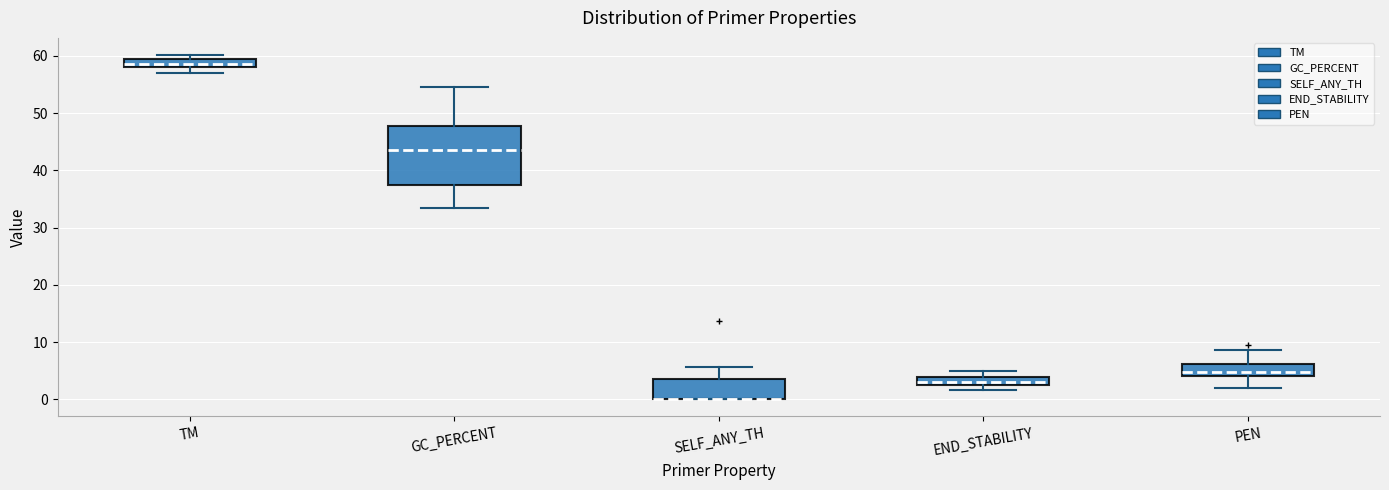

Where does the upper whisker of the box for END_STABILITY end on the y-axis? The values are not printed on the chart, so give them approximately, as read against the axis.

5